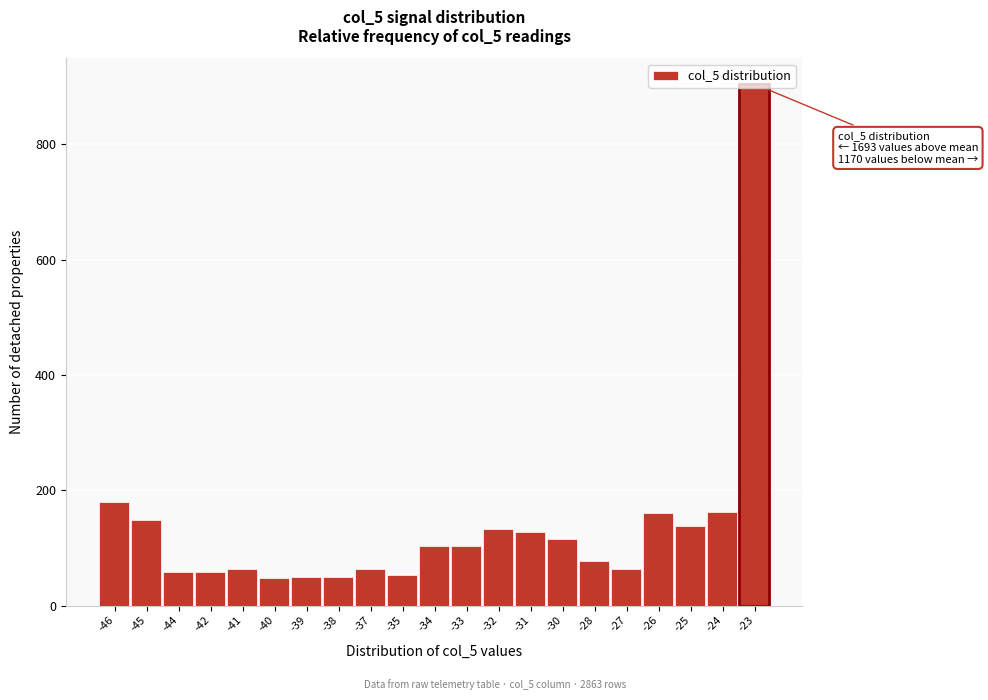

What is the value of the 16th bar from the left?

78